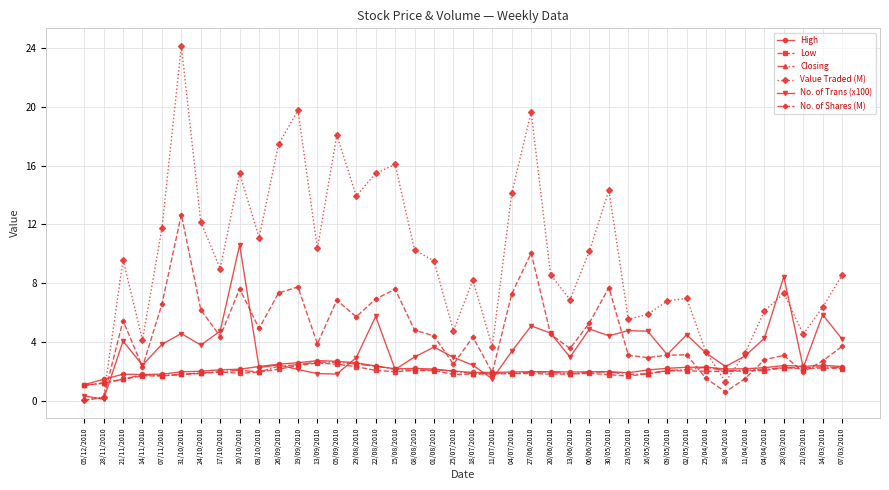

Is the value of No. of Shares (M) at 19/09/2010 greater than the value of Value Traded (M) at 13/06/2010?

Yes